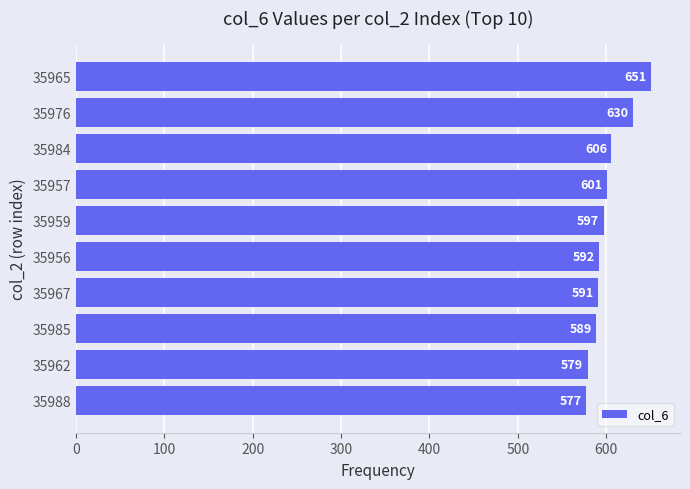

Which label corresponds to the largest value in the chart?

35965